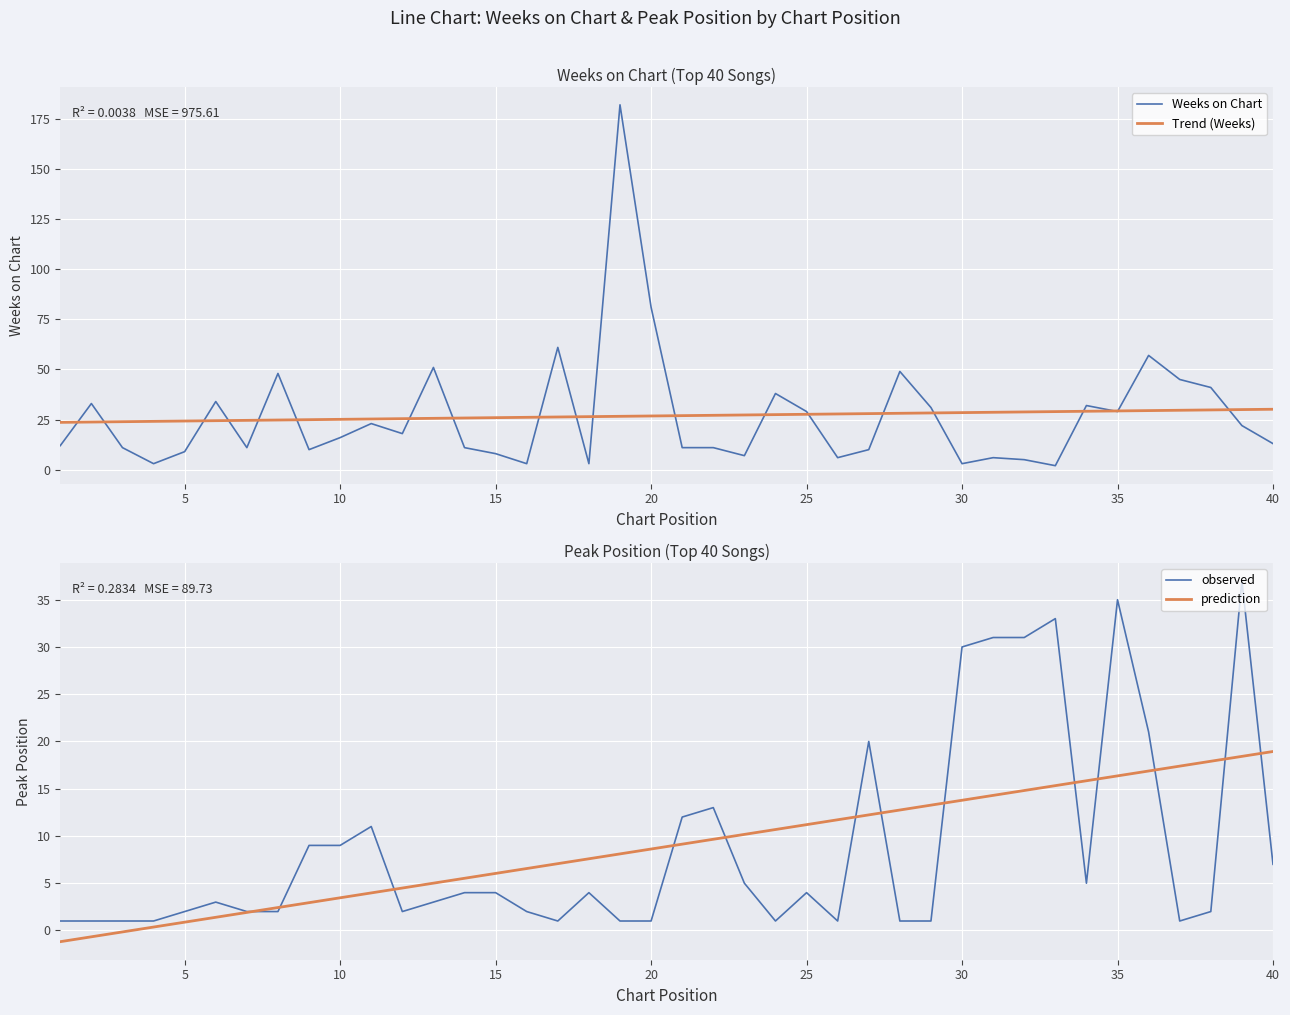

True or false: Weeks on Chart has more than 0 interior local peaks.

True